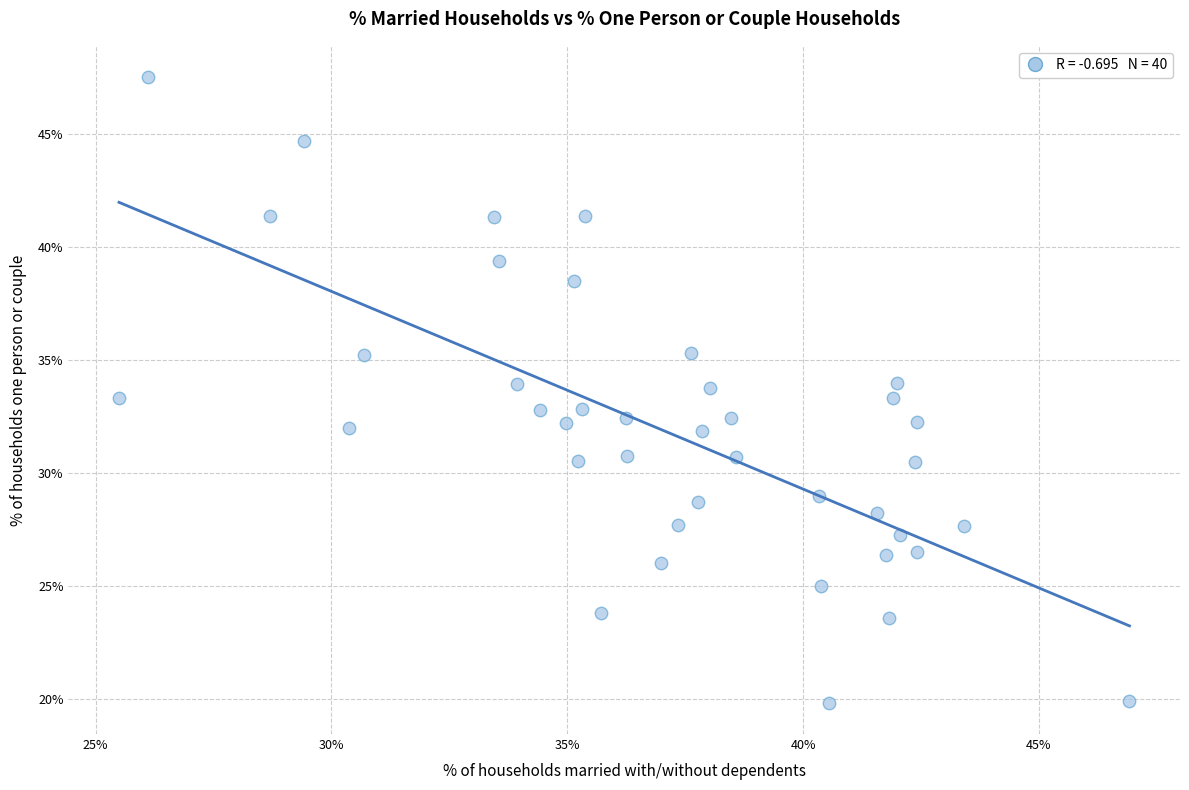

What is the range of Y values (max minus min)?

27.7